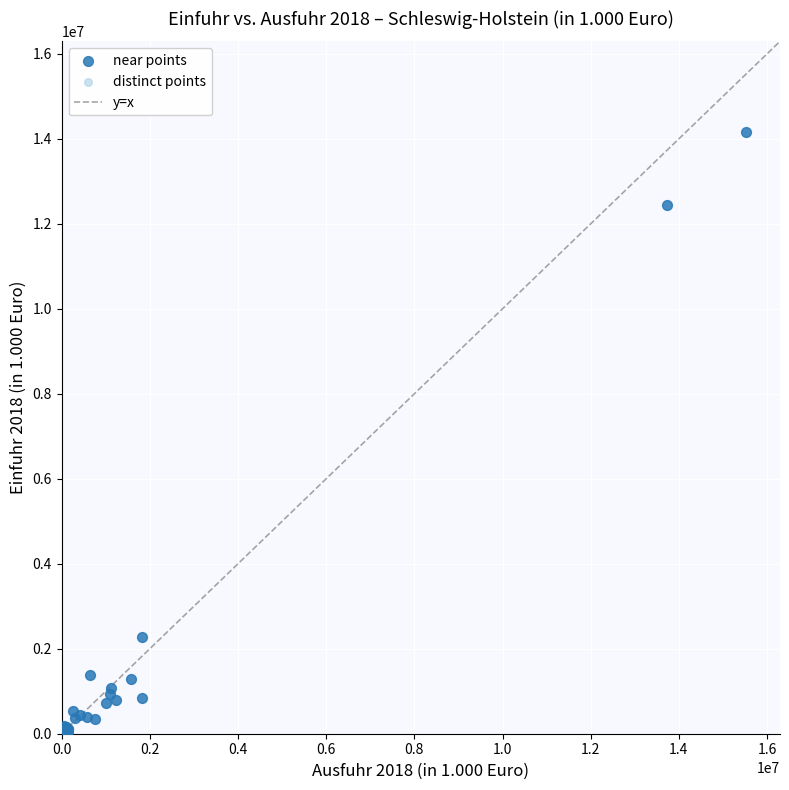

What Y value in the scatter plot is closest to 7080025?

2287560.9